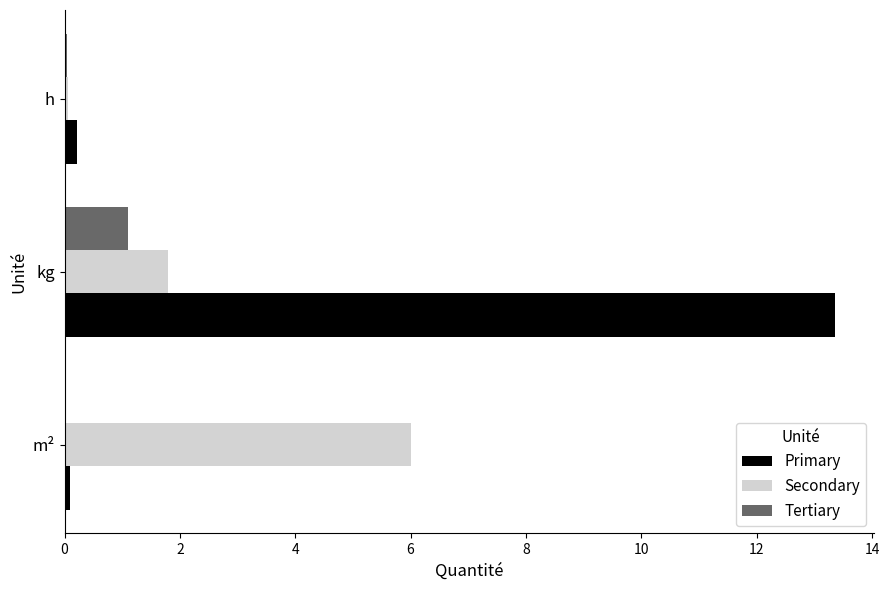

At which category is the sum across all series the highest?

kg